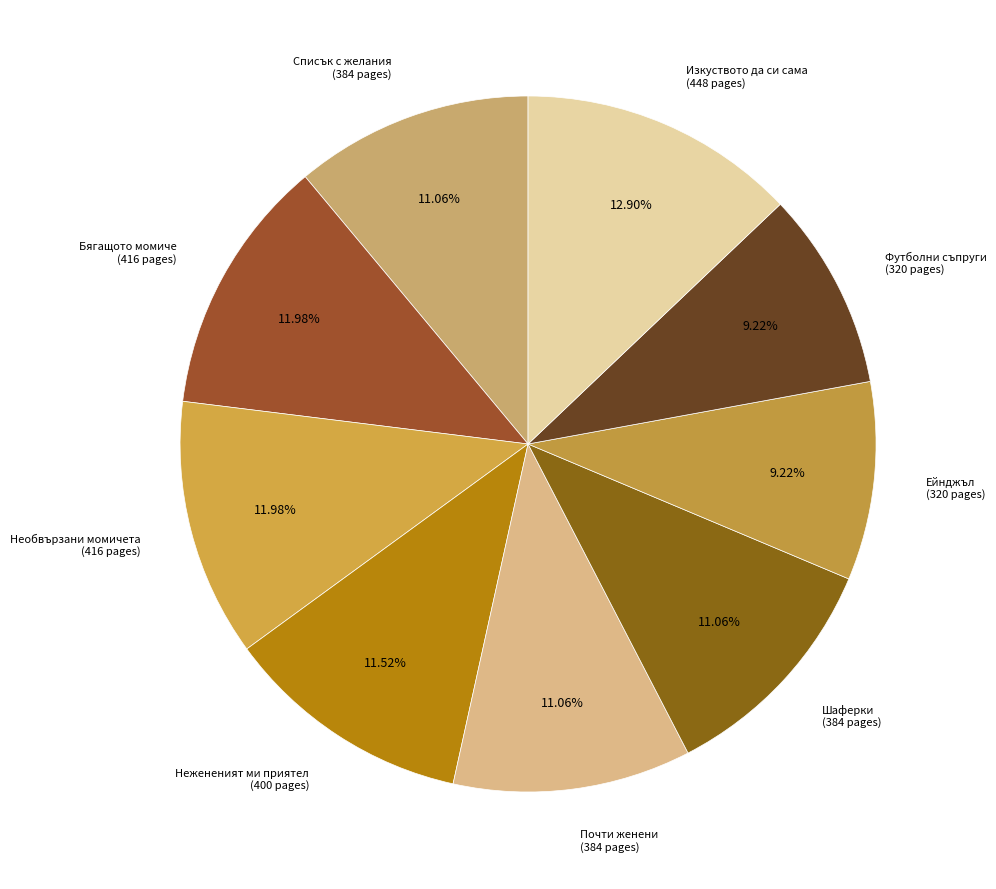

Which has a higher value, Изкуството да си сама (448 pages) or Футболни съпруги (320 pages)?

Изкуството да си сама (448 pages)